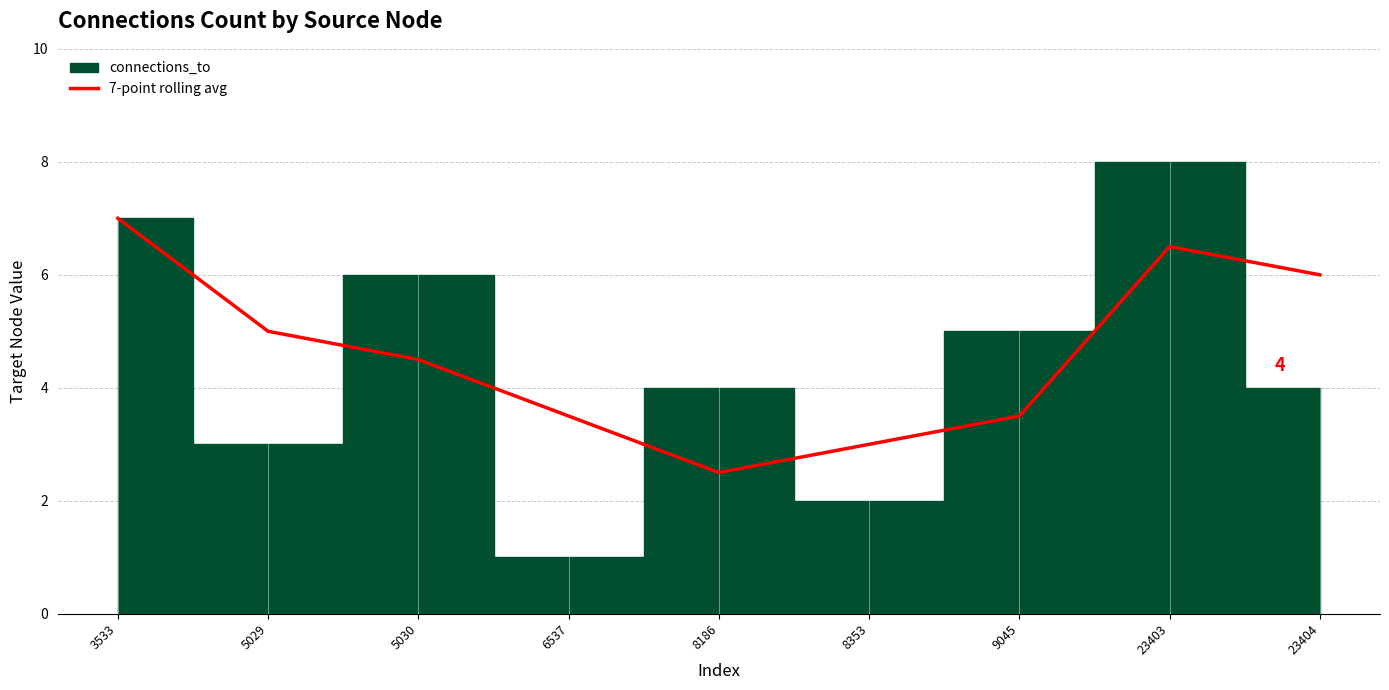

Is this an area chart (filled region under the line)?

No